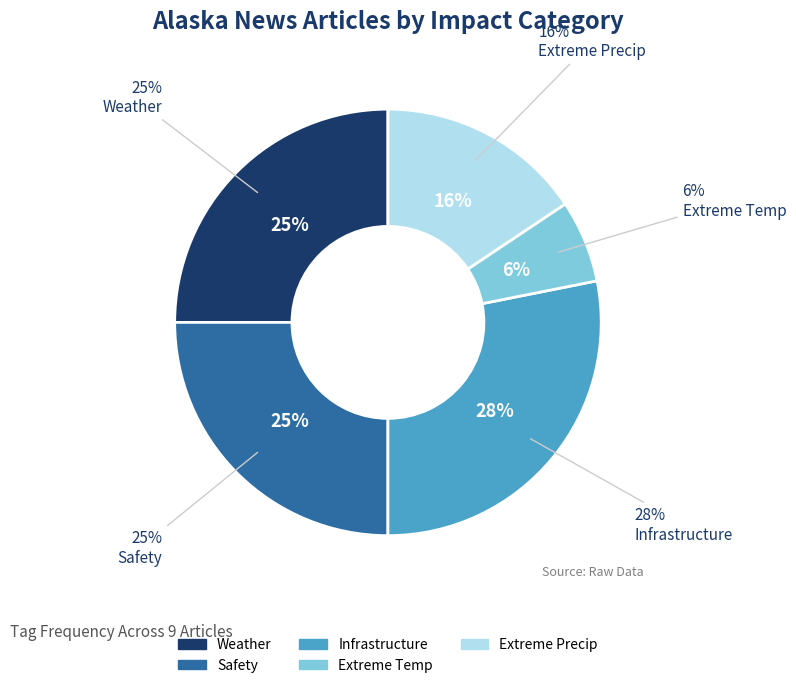

Is there a majority slice in this chart?

No